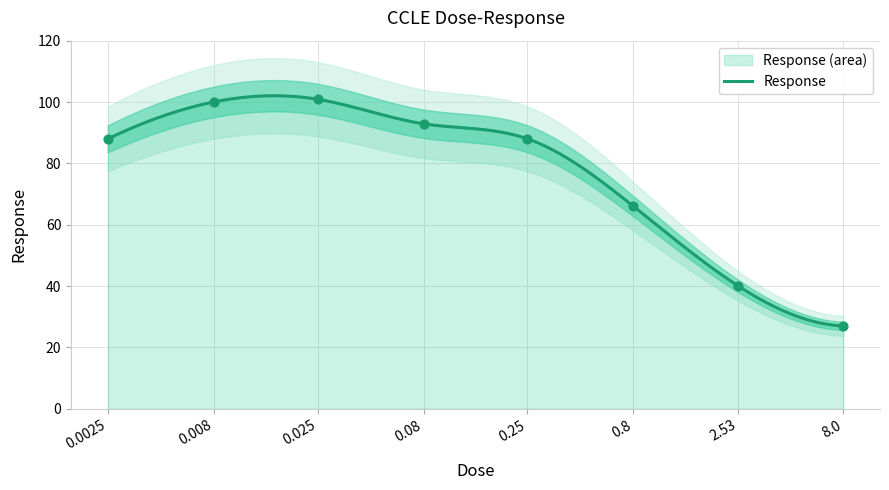

Approximately how many times larger is the value at 0.0025 compared to 0.8?

1.3